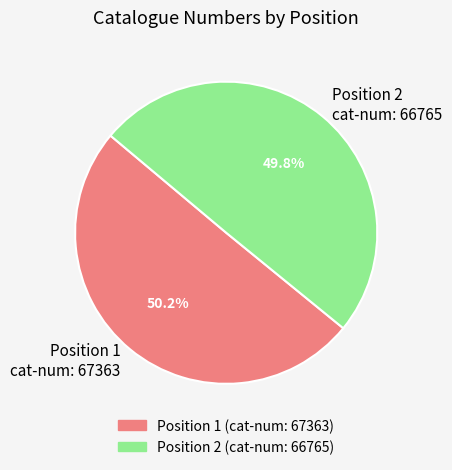

Combined, what portion of the pie is Position 1 and Position 2?

100.0%